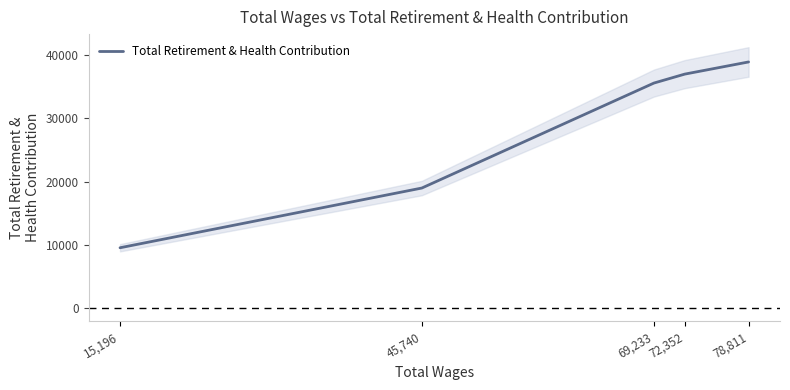

Rank the categories by value from highest to lowest.

78,811, 72,352, 69,233, 45,740, 15,196